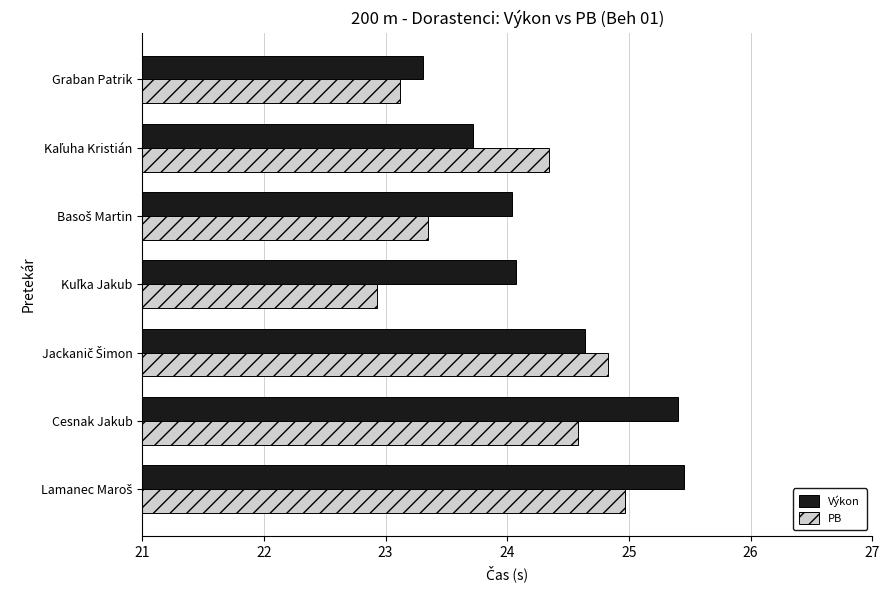

List the series in order of their overall mean, highest first.

Výkon, PB